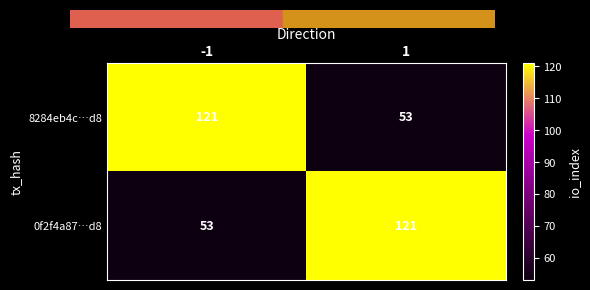

What is the approximate value of 0f2f4a87…d8 at -1?

53